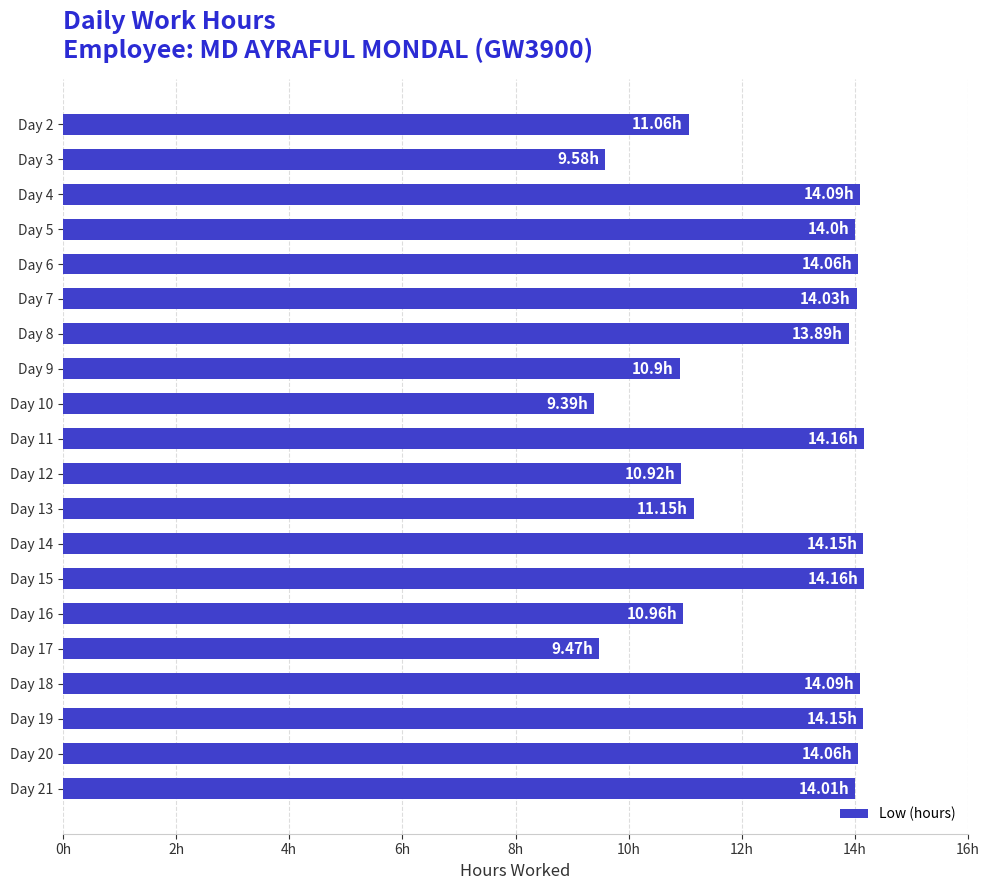

Are the bars horizontal?

Yes